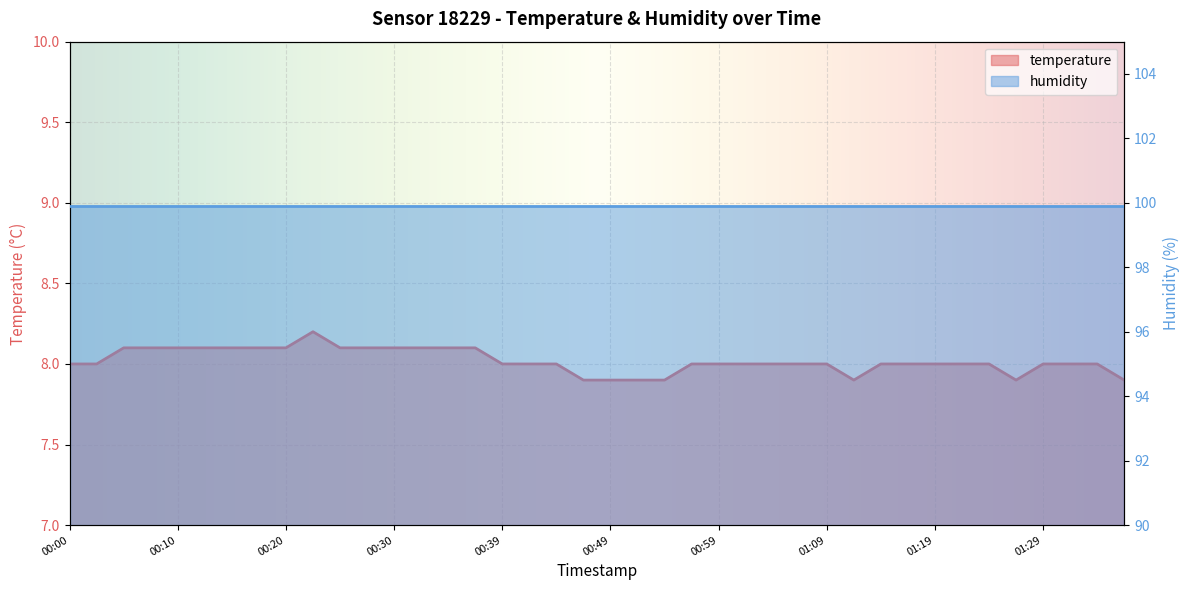

At which category does the data reach its first local valley?

01:11